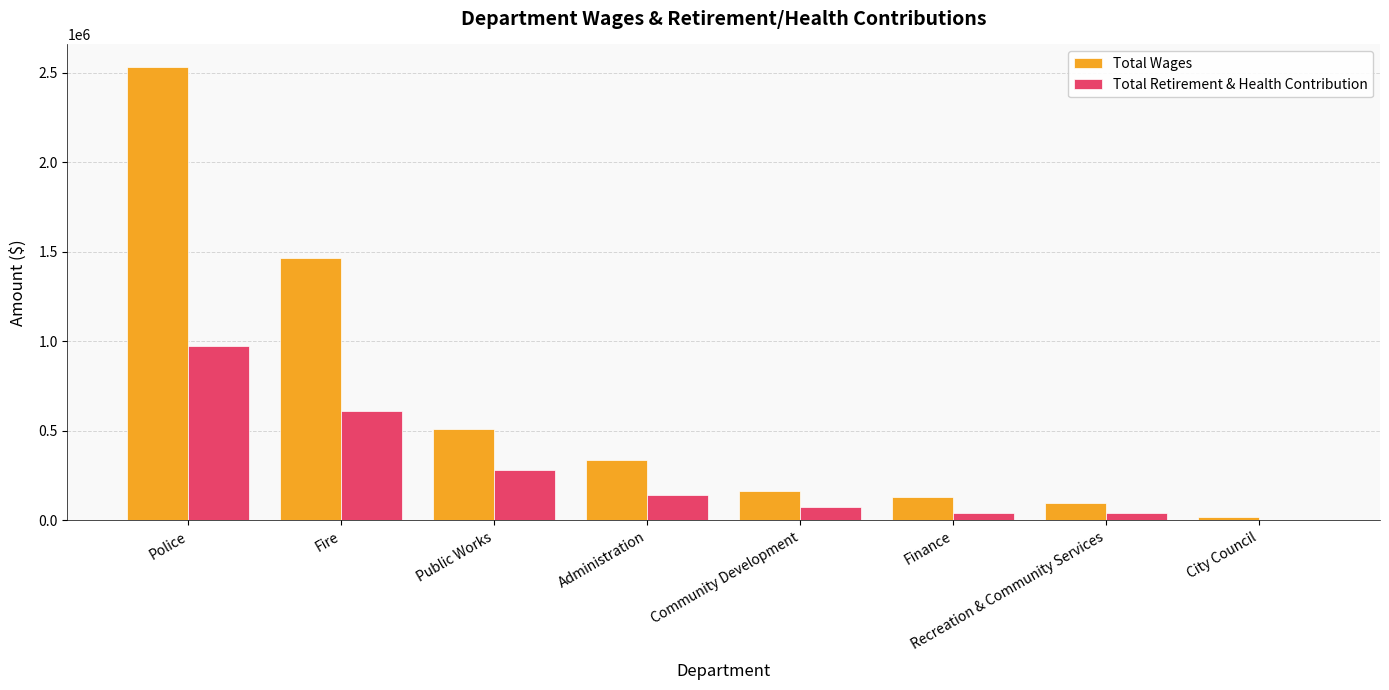

Which series has the largest range (max minus min)?

Total Wages